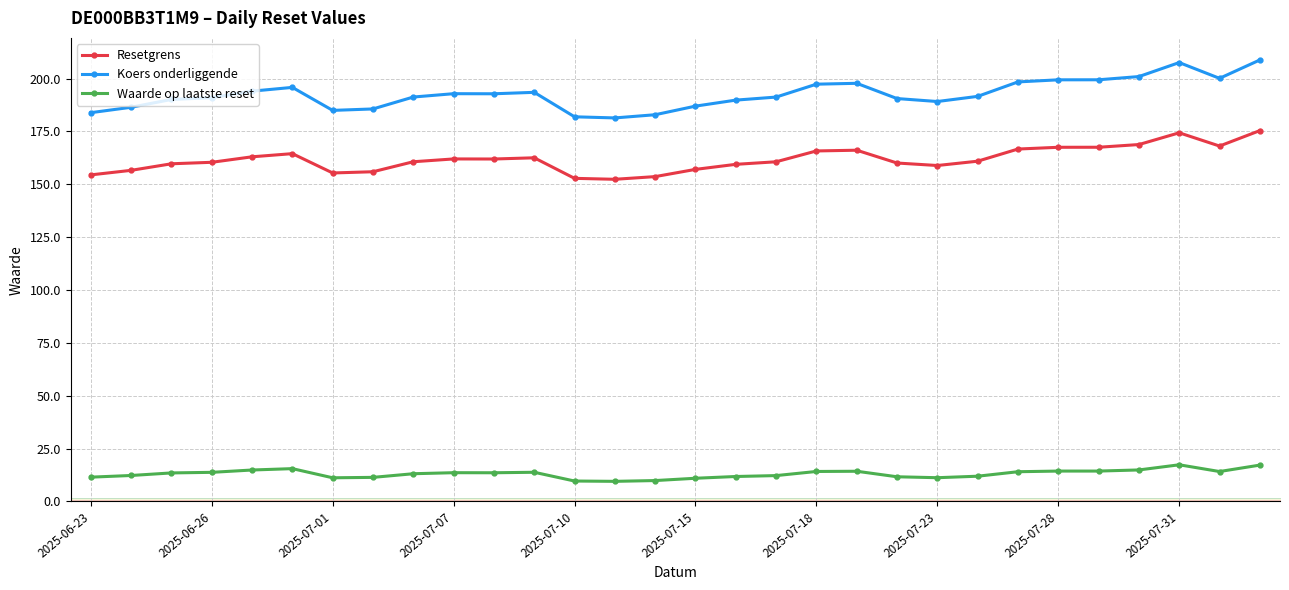

What is the sum of all Waarde op laatste reset values?

392.1